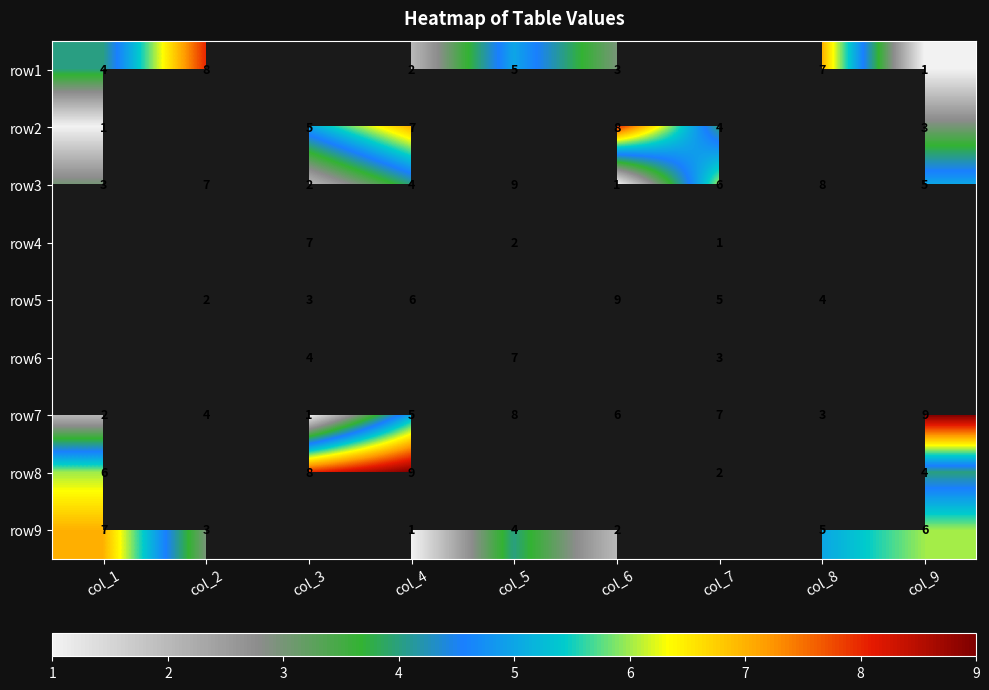

Count the row3 values in the range 3 to 7.

5